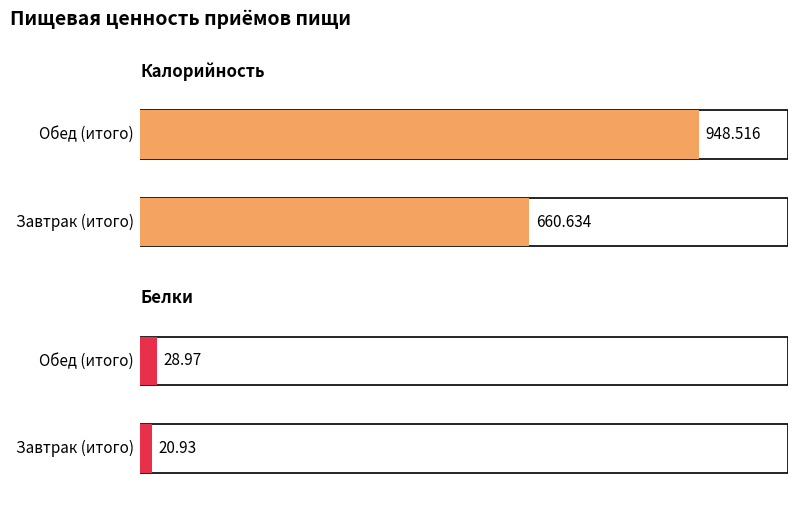

What is the approximate value of Белки at Завтрак (итого)?

20.9